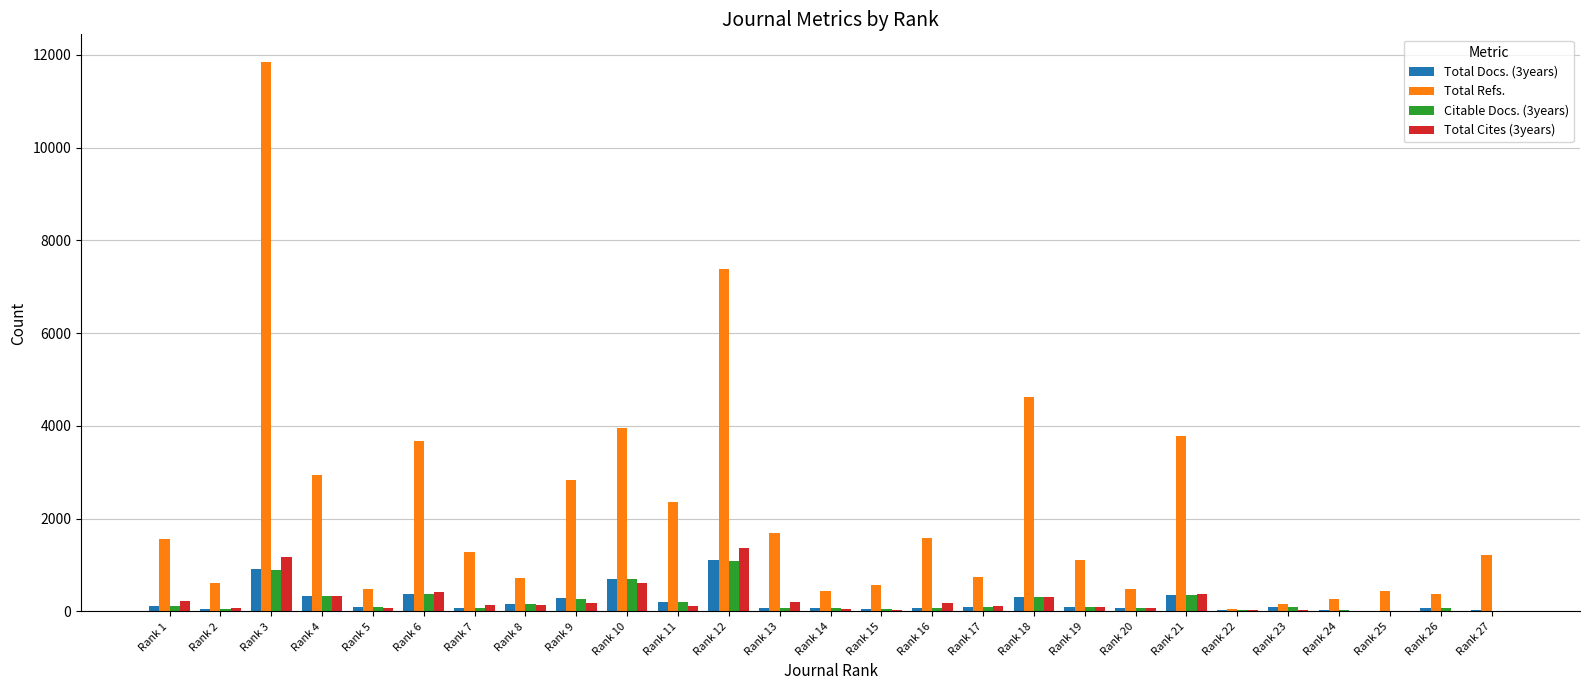

At which category is the sum across all series the highest?

Rank 3